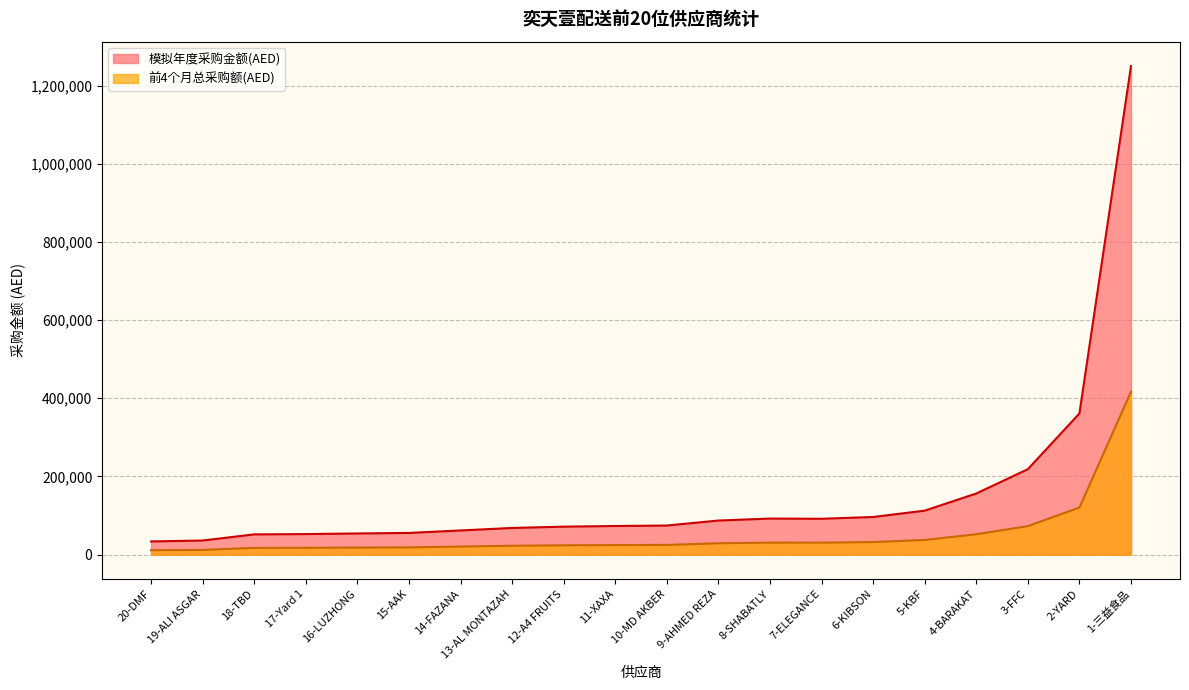

True or false: 前4个月总采购额(AED) and 模拟年度采购金额(AED) intersect in this chart.

False